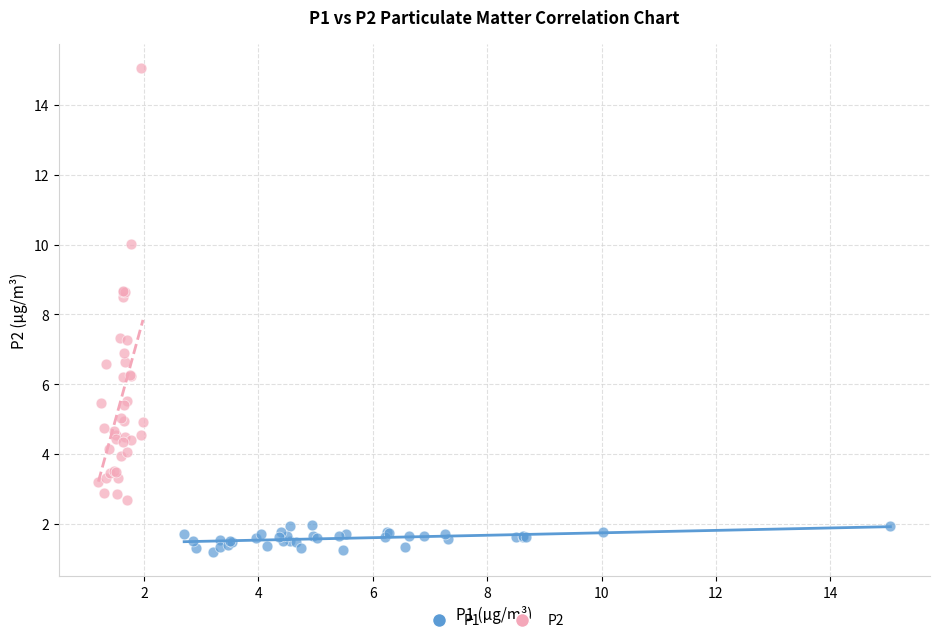

Which series contains the lowest Y value?

P1